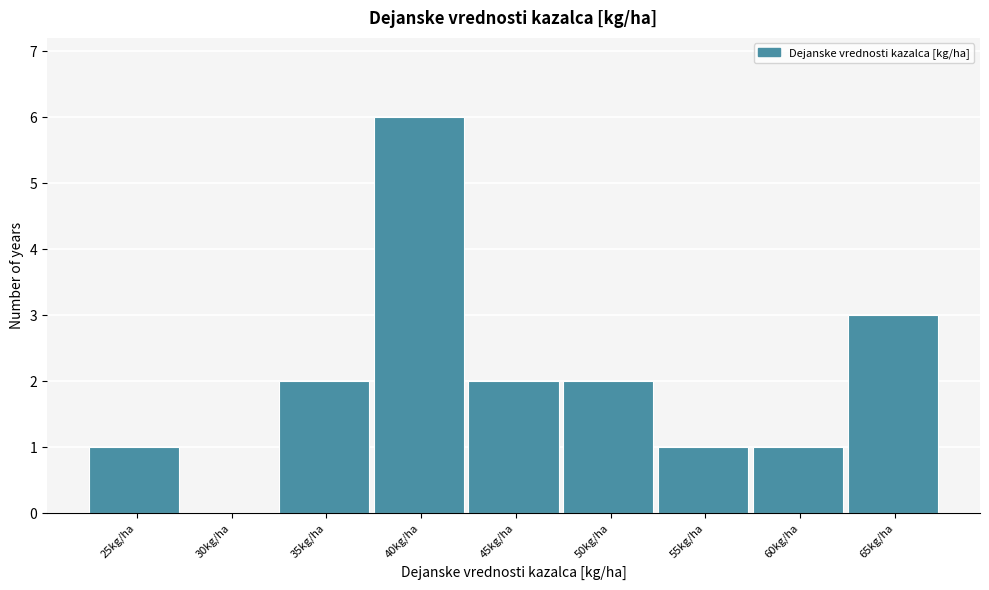

Reading left to right, list all the values displayed in this chart.

25kg/ha=1	30kg/ha=0	35kg/ha=2	40kg/ha=6	45kg/ha=2	50kg/ha=2	55kg/ha=1	60kg/ha=1	65kg/ha=3